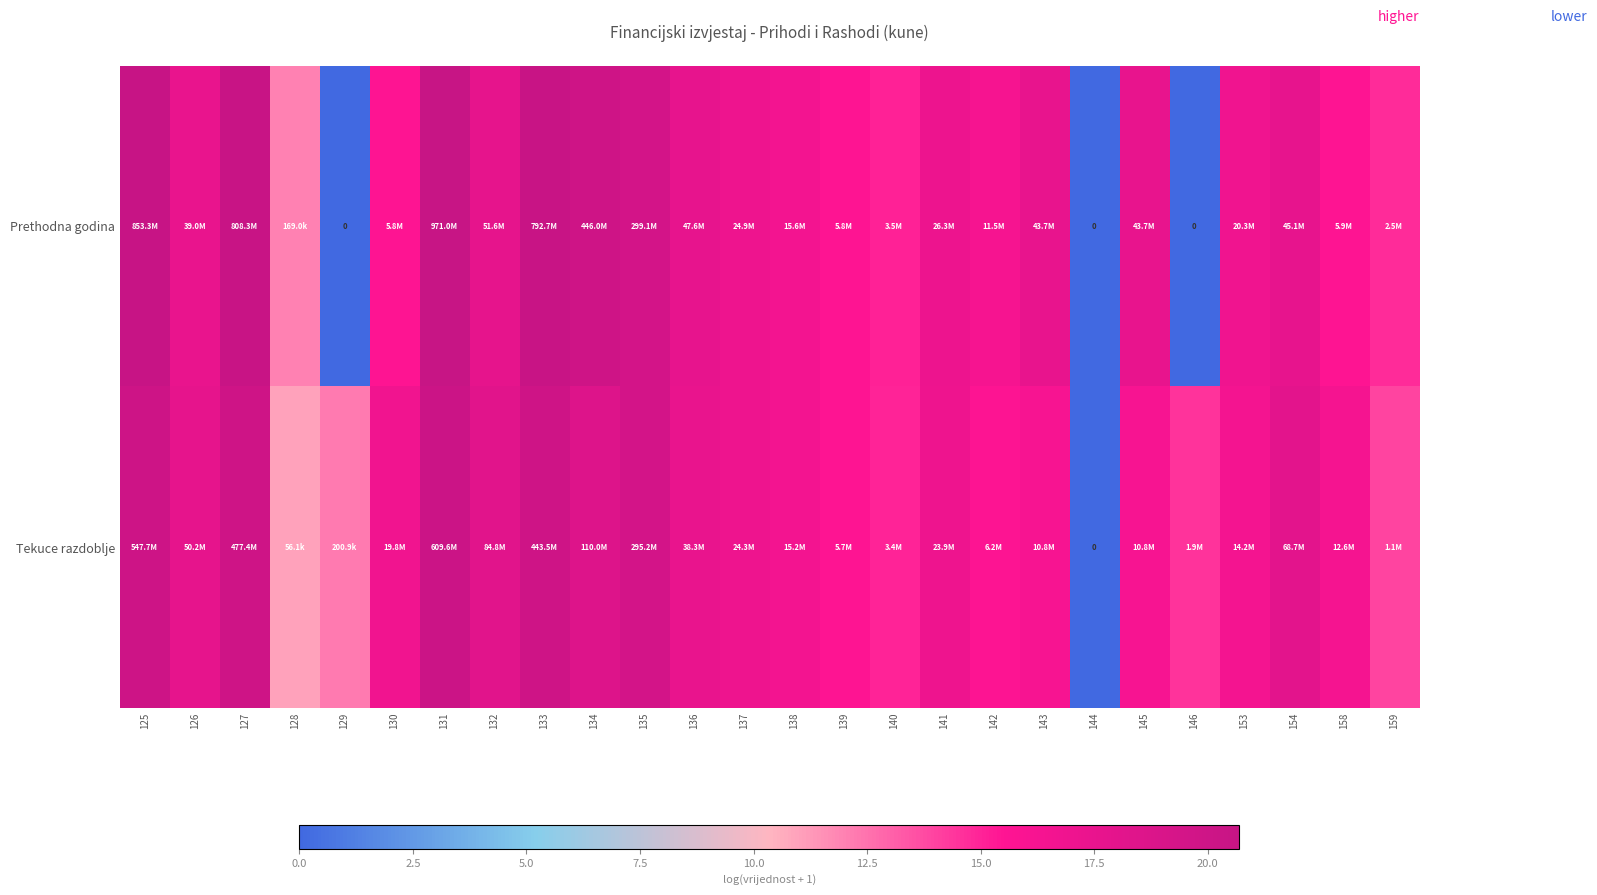

The Tekuce razdoblje series shows 16.2 at 143. True or false?

True